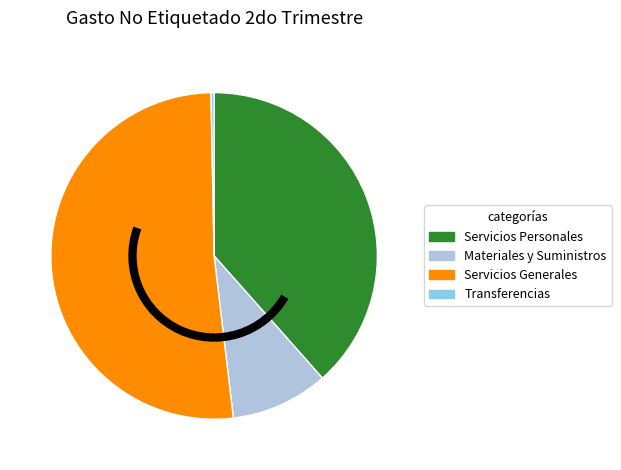

Is the sum of Transferencias and Materiales y Suministros greater than half?

No